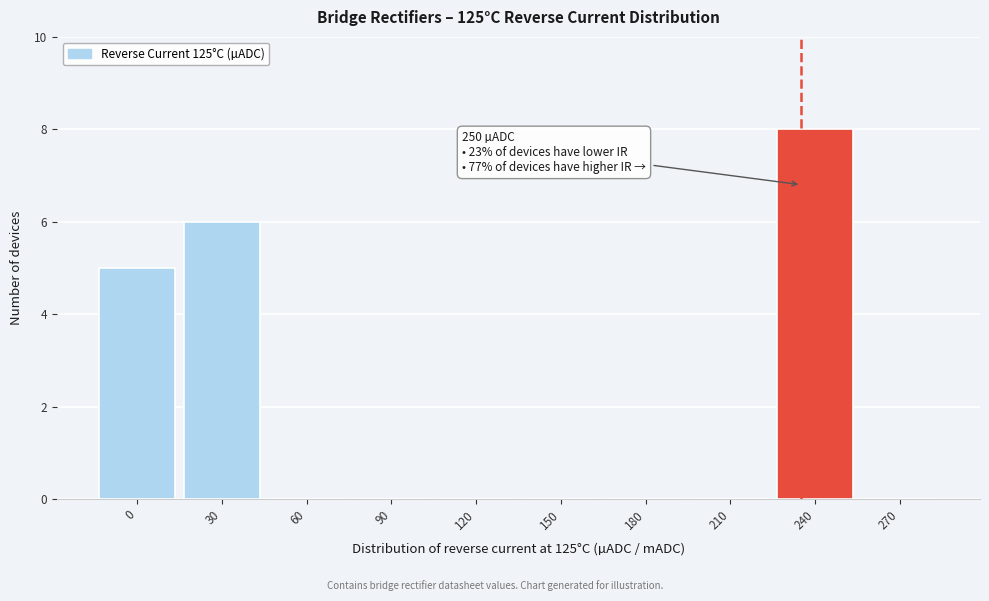

Reading left to right, what are all the values shown in this chart?

0=5	30=6	60=0	90=0	120=0	150=0	180=0	210=0	240=8	270=0